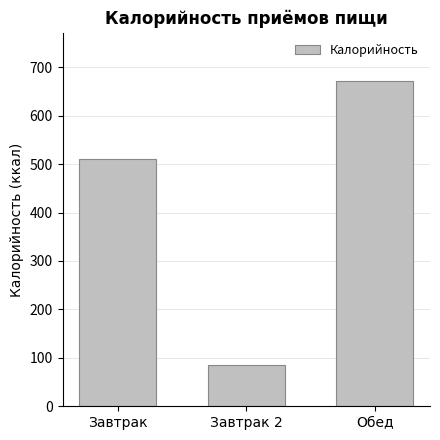

How many values are between 86 and 671?

3